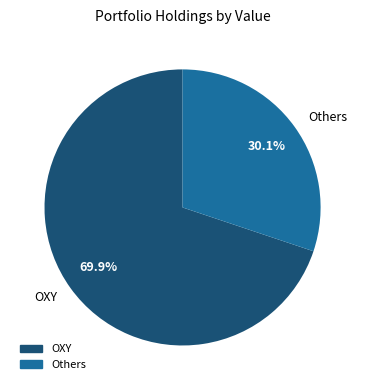

What is the smallest slice in the pie chart?

Others